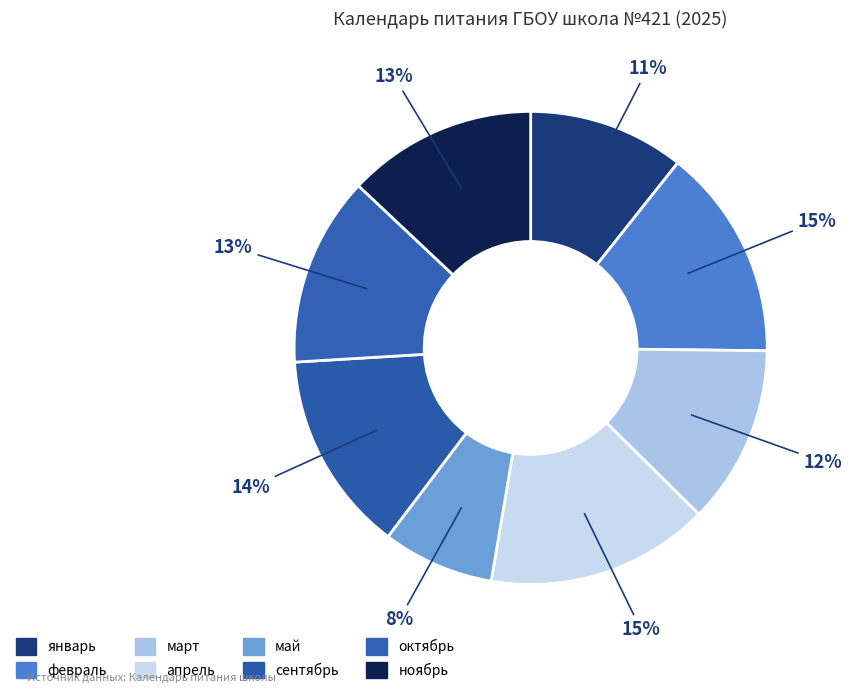

How many segments does this pie chart have?

8